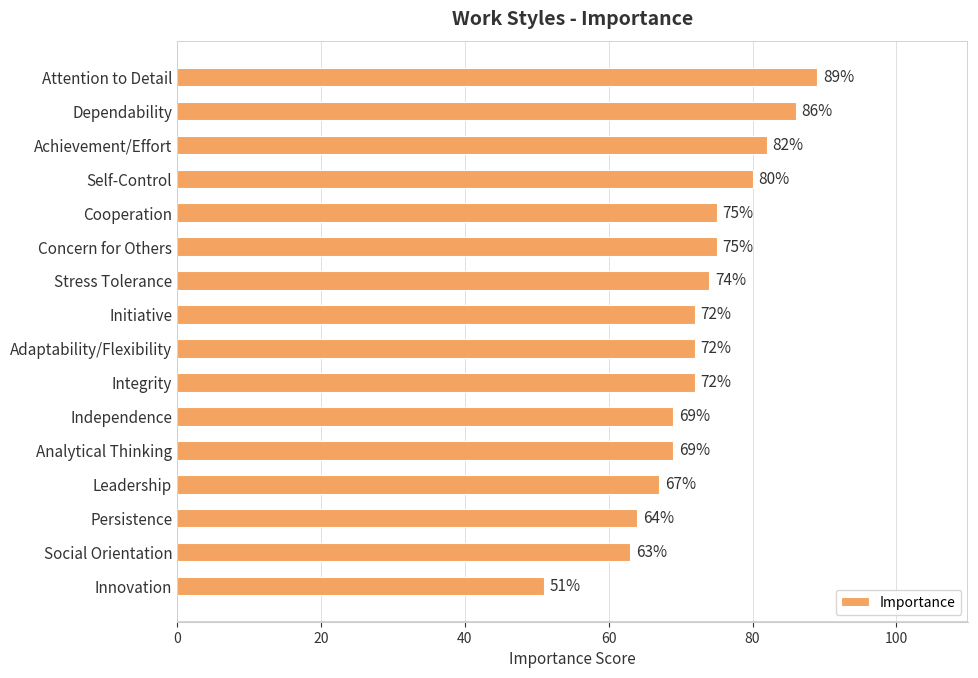

Which has a higher value, Integrity or Attention to Detail?

Attention to Detail